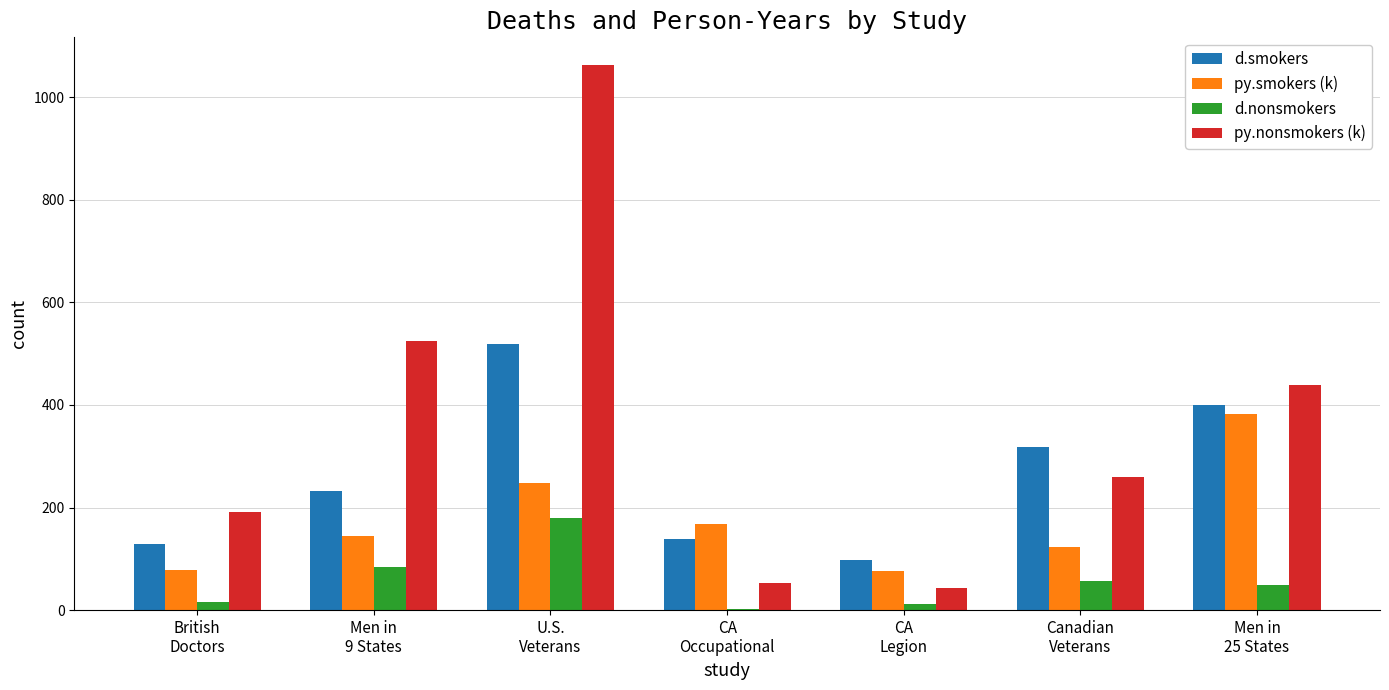

Which series has the largest total across all categories?

py.nonsmokers (k)